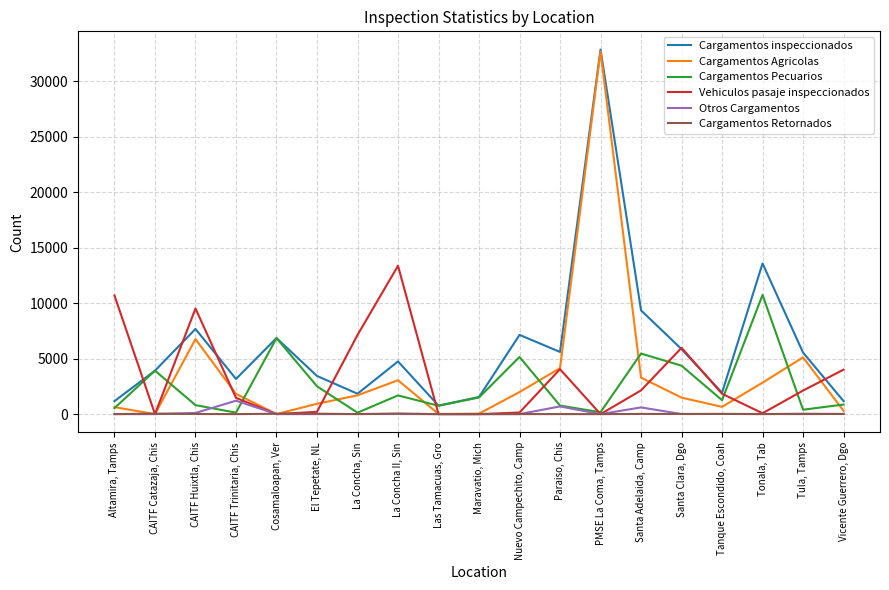

At which category is the sum across all series the highest?

PMSE La Coma, Tamps